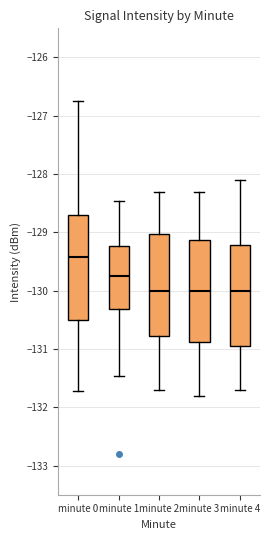

Reading left to right, read every box against the y-axis: the position of its median line, the range the box covers, and the ends of its whiskers. The values are not printed on the chart, so give them approximately, as read against the axis.

minute 0: median -129.4, box -130.5 to -128.7, whiskers -131.7 to -126.7
minute 1: median -129.7, box -130.3 to -129.2, whiskers -131.5 to -128.5
minute 2: median -130.0, box -130.8 to -129.0, whiskers -131.7 to -128.3
minute 3: median -130.0, box -130.9 to -129.1, whiskers -131.8 to -128.3
minute 4: median -130.0, box -130.9 to -129.2, whiskers -131.7 to -128.1